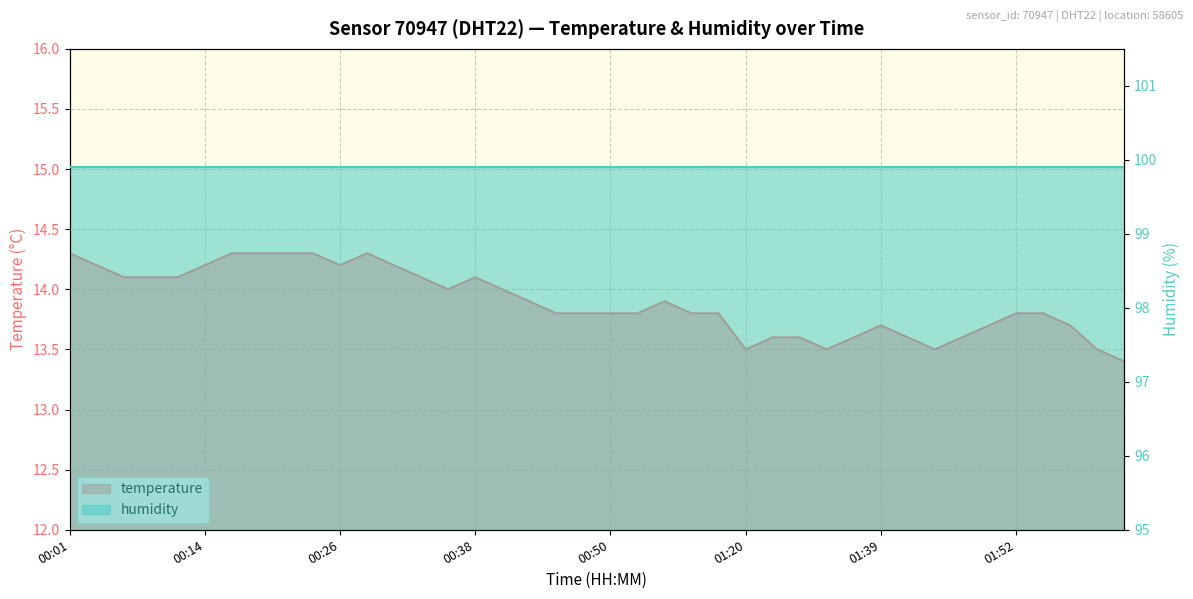

What is the sum of all values?

555.8